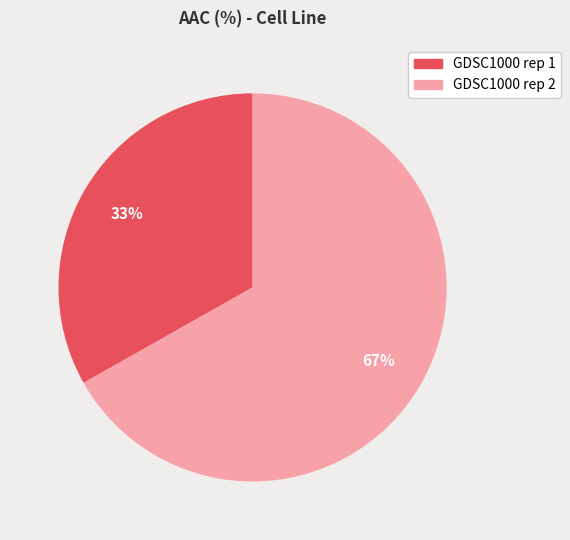

Which has a higher value, GDSC1000 rep 1 or GDSC1000 rep 2?

GDSC1000 rep 2